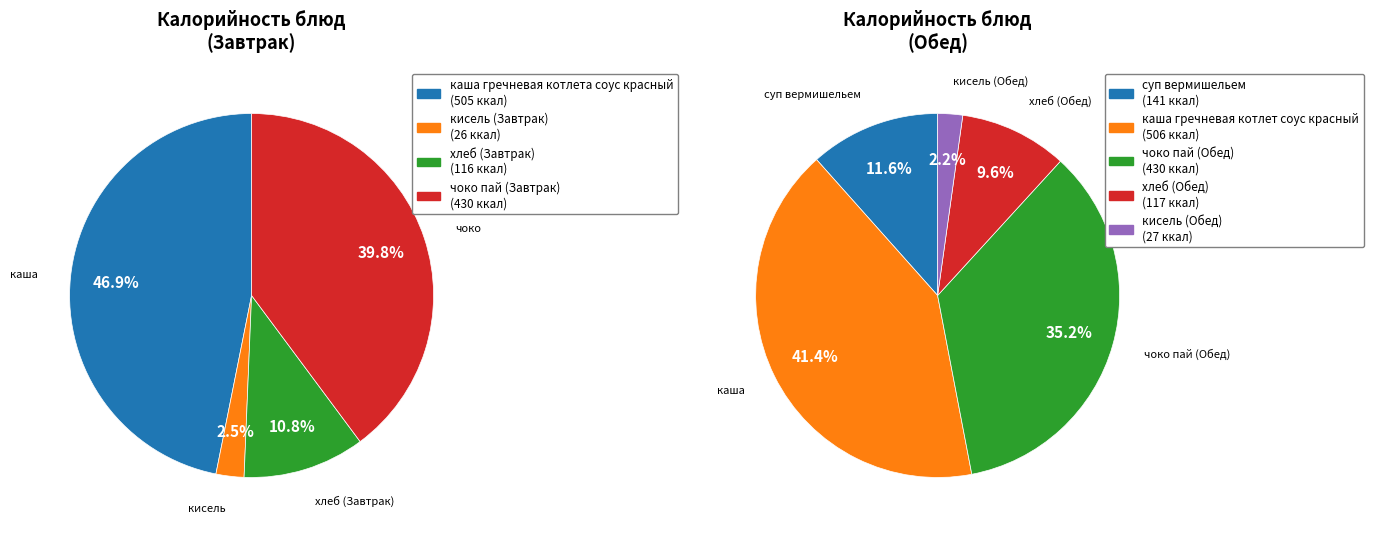

Rank the categories by value from lowest to highest.

кисель (Завтрак), кисель (Обед), хлеб (Завтрак), хлеб (Обед), суп вермишельем, чоко пай (Завтрак), чоко пай (Обед), каша гречневая котлета соус красный, каша гречневая котлет соус красный